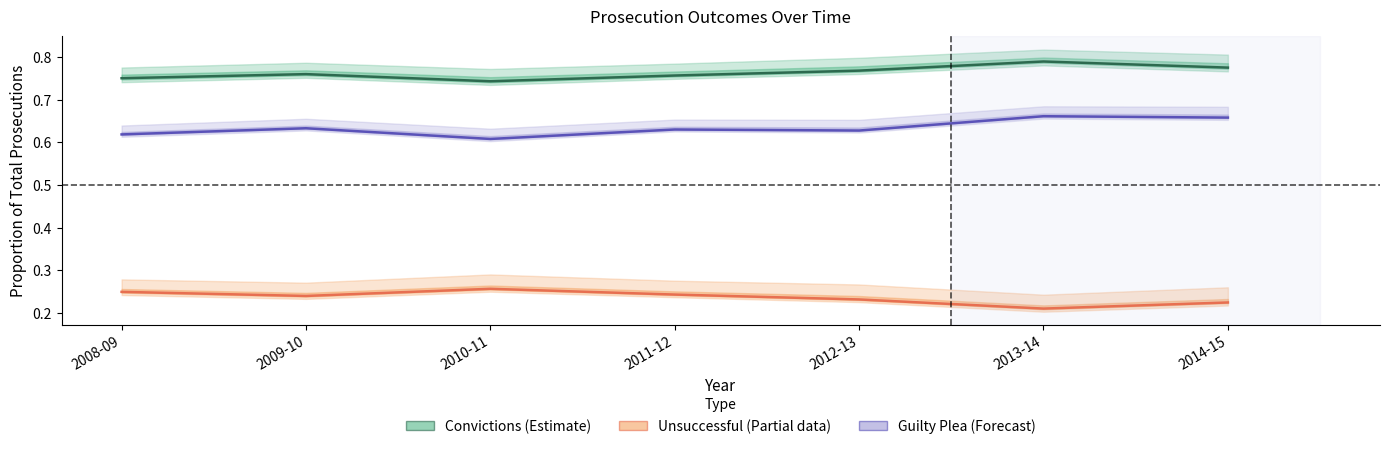

List the series in order of their overall mean, highest first.

Convictions (Estimate), Guilty Plea (Forecast), Unsuccessful (Partial)